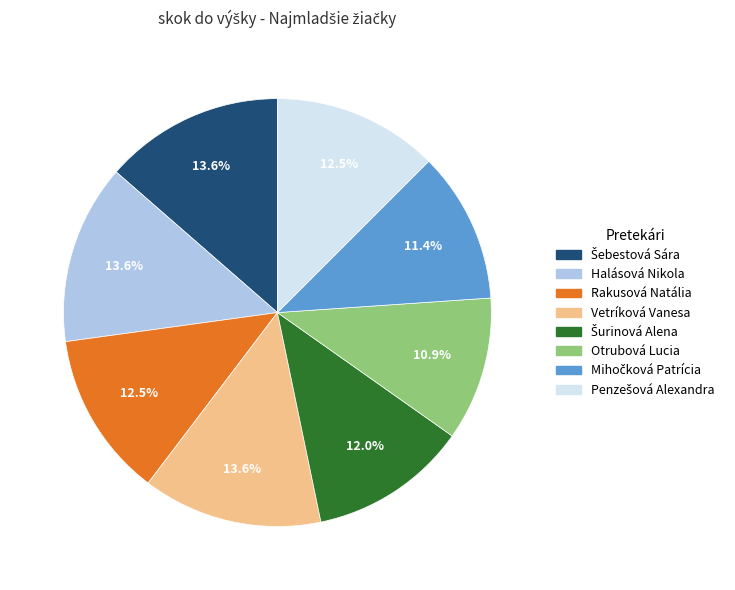

Is the sum of Rakusová Natália and Otrubová Lucia greater than half?

No